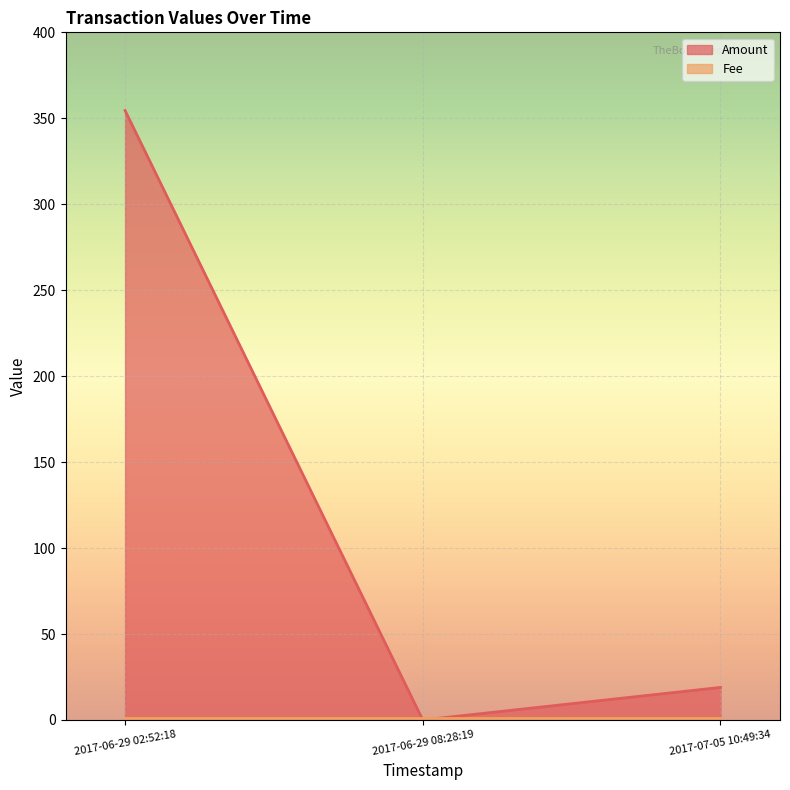

What is the value of the 3rd point from the left?

18.9